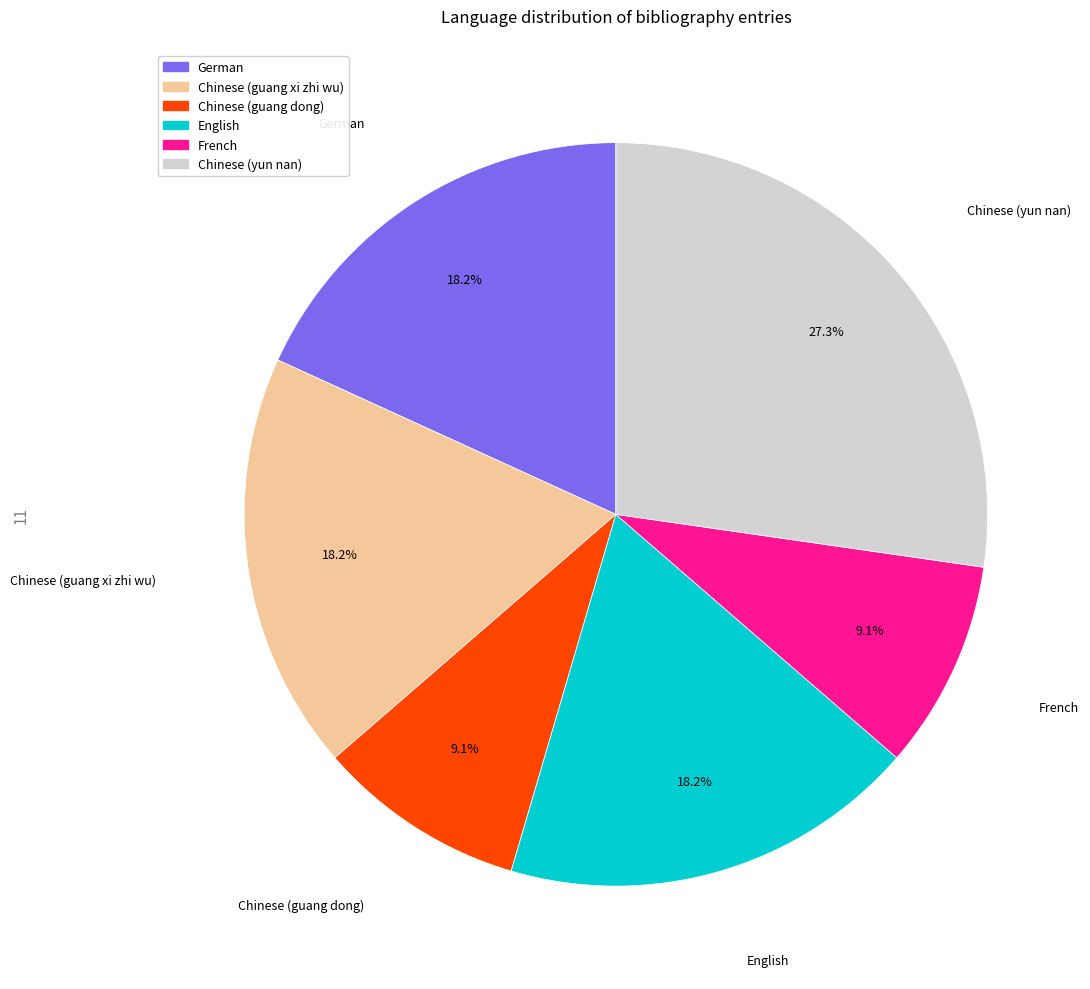

Is there a majority slice in this chart?

No